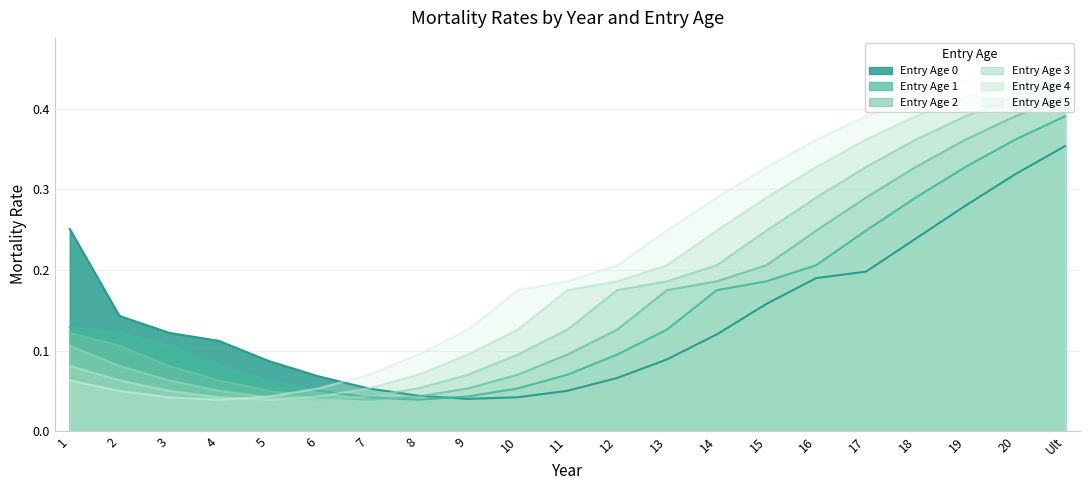

Is the value of Entry Age 0 at 10 greater than the value of Entry Age 5 at 6?

No